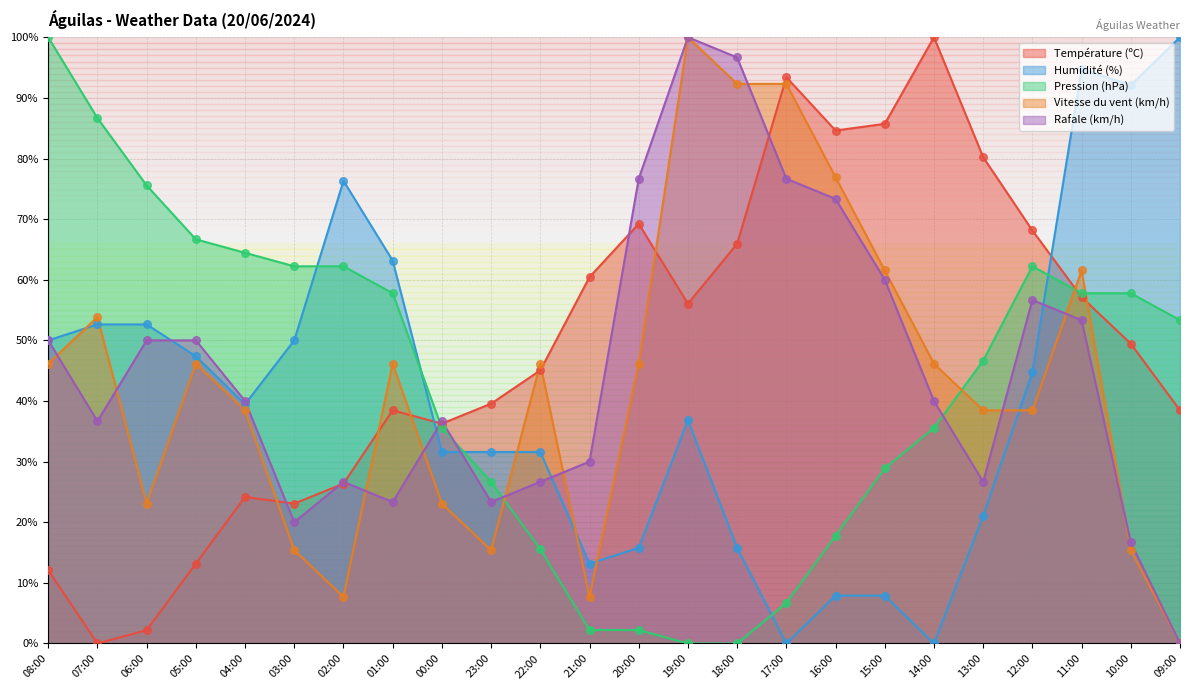

Which series has the largest total across all categories?

Température (ºC)